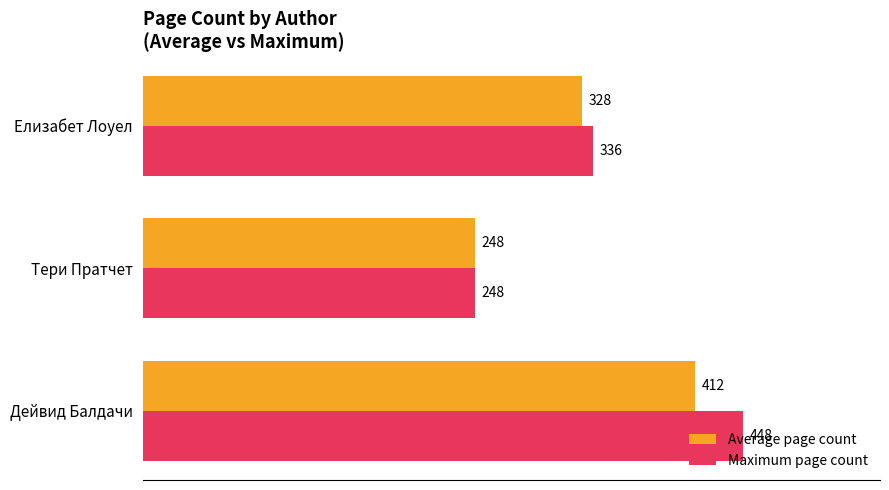

What is the smallest value displayed?

248